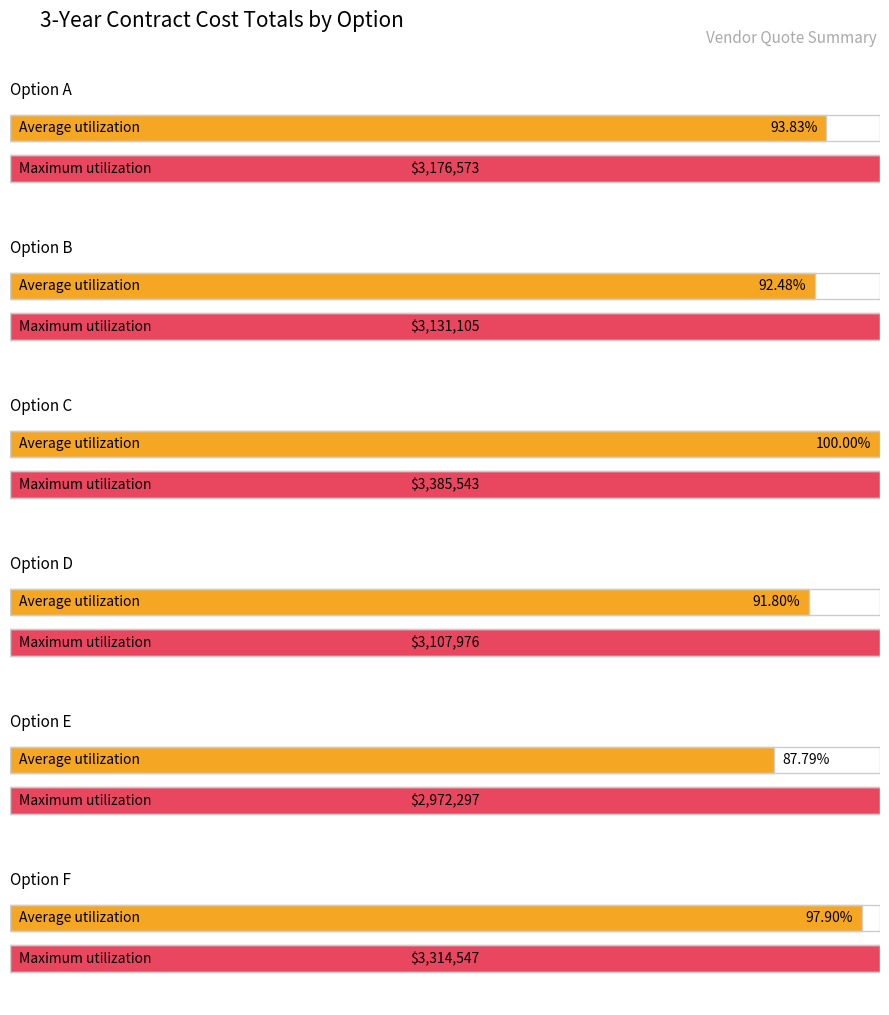

How many groups of bars are there?

6